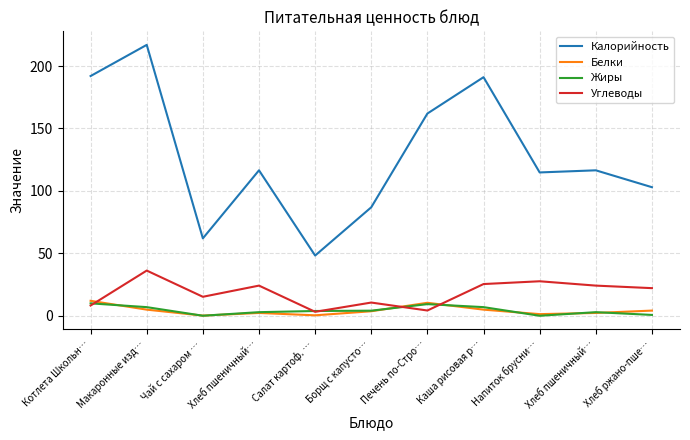

Does the chart have visible grid lines?

Yes